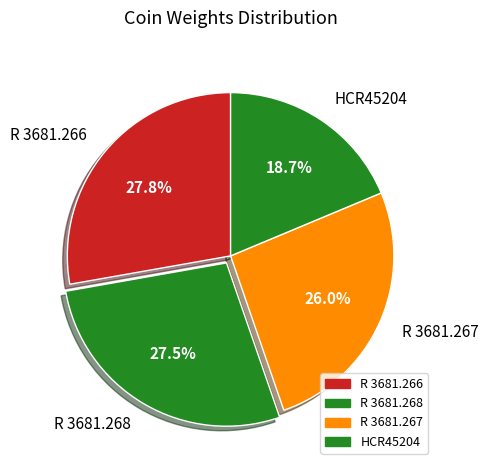

What is the ratio of the value at HCR45204 to the value at R 3681.268?

0.7